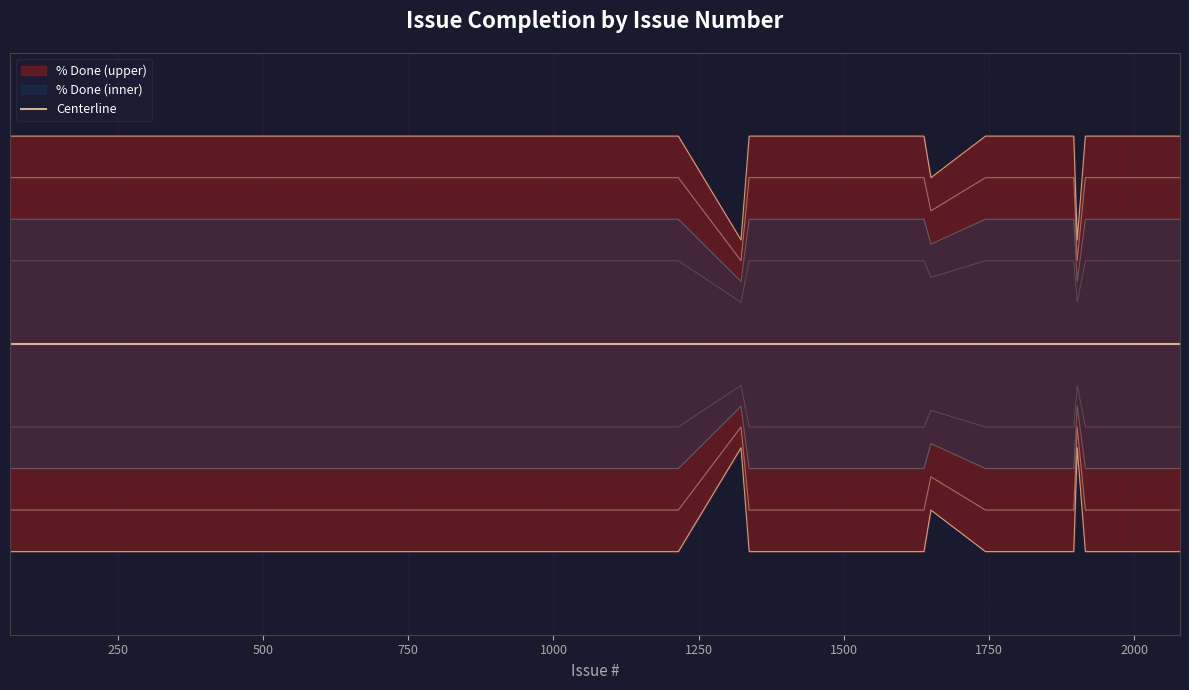

How many data points does each series have?

40